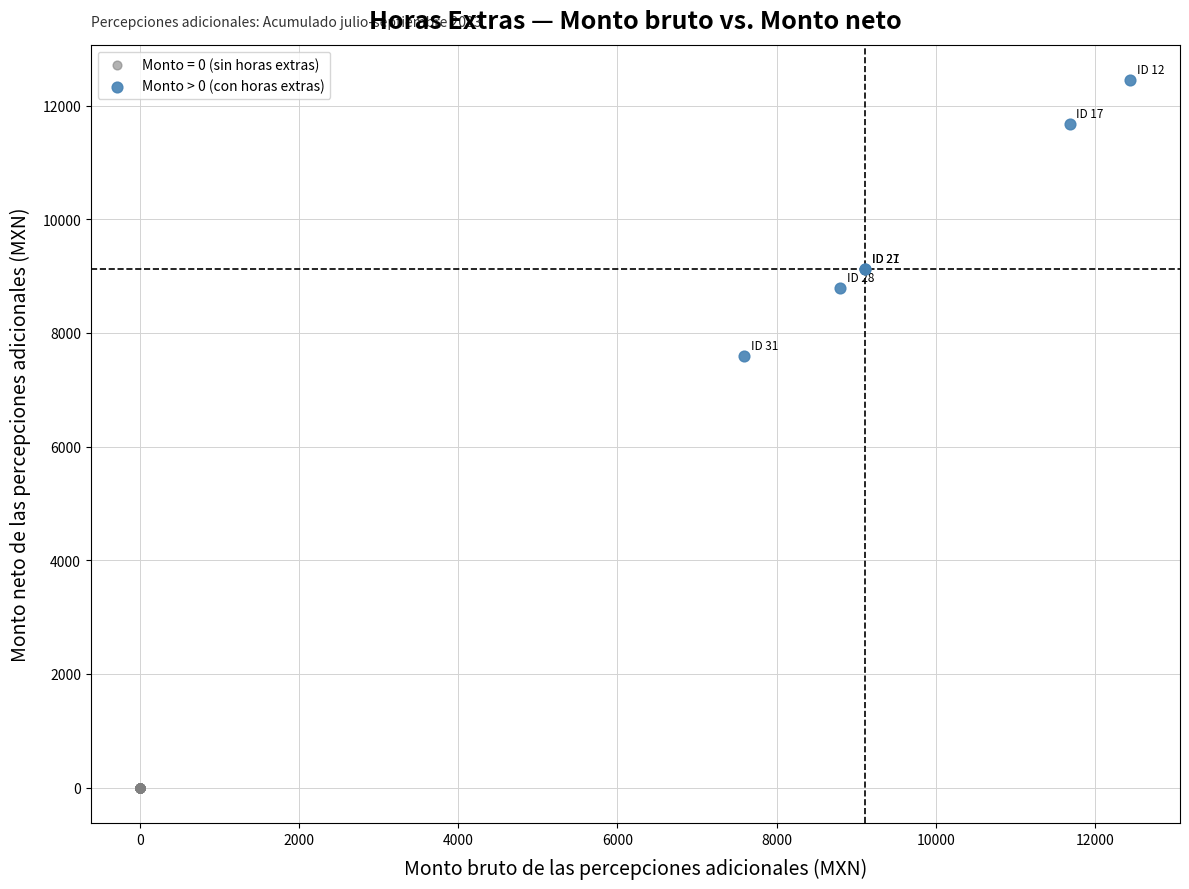

Which series contains the highest Y value?

Monto > 0 (con horas extras)